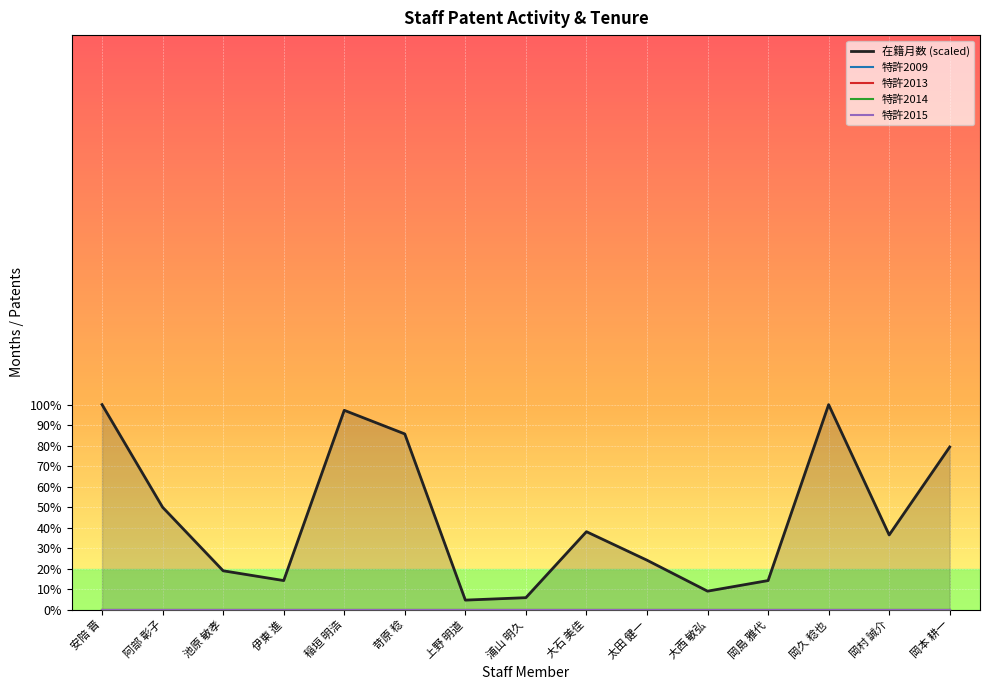

At which label is 特許2013 closest to 0?

安陪 晋